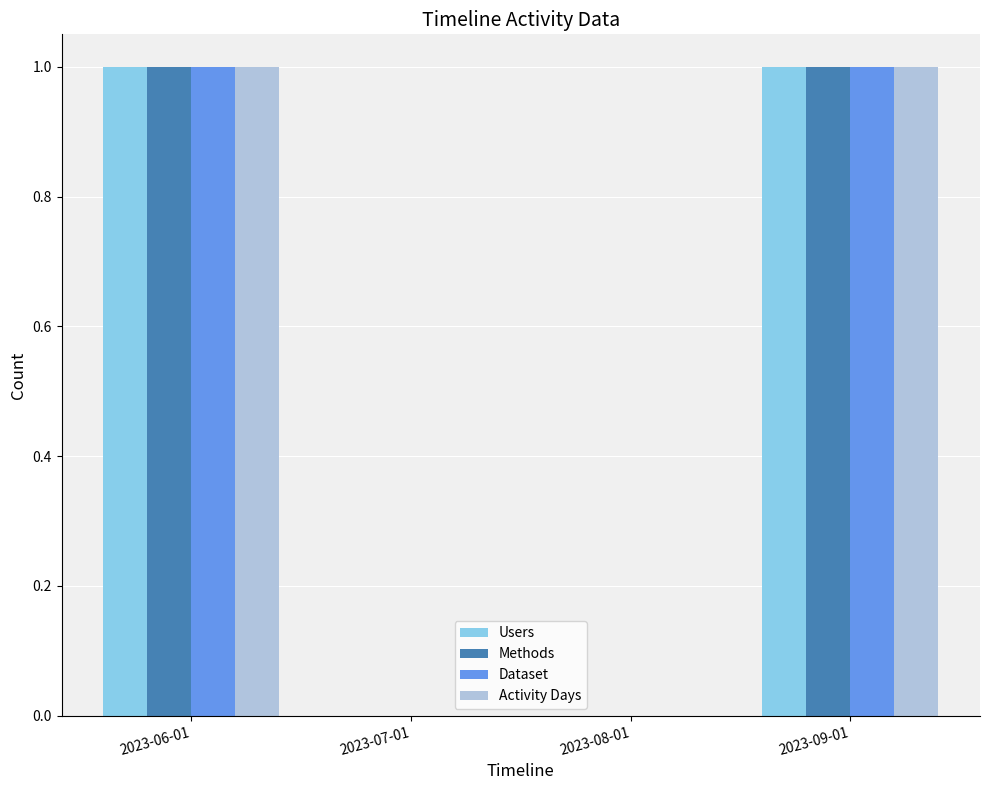

Is it true that Activity Days equals 1 at 2023-09-01?

True